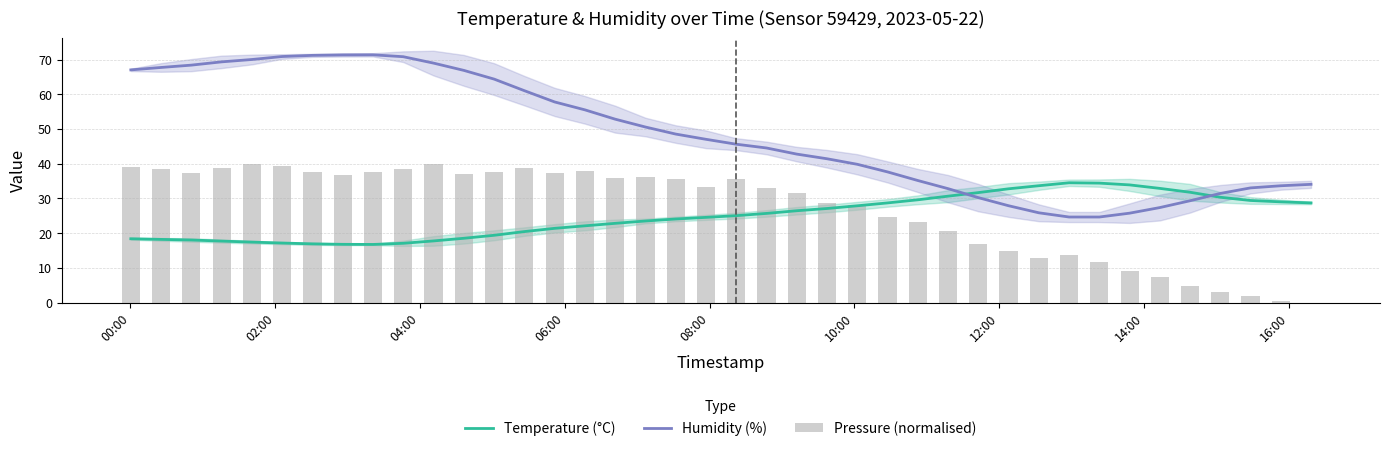

How many times do Temperature (°C) and Humidity (%) cross each other?

2